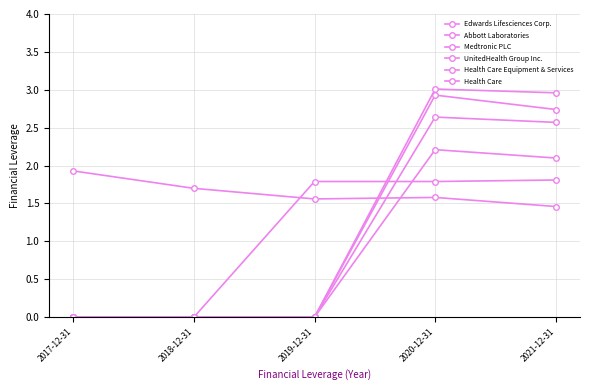

How many lines are shown in the chart?

6